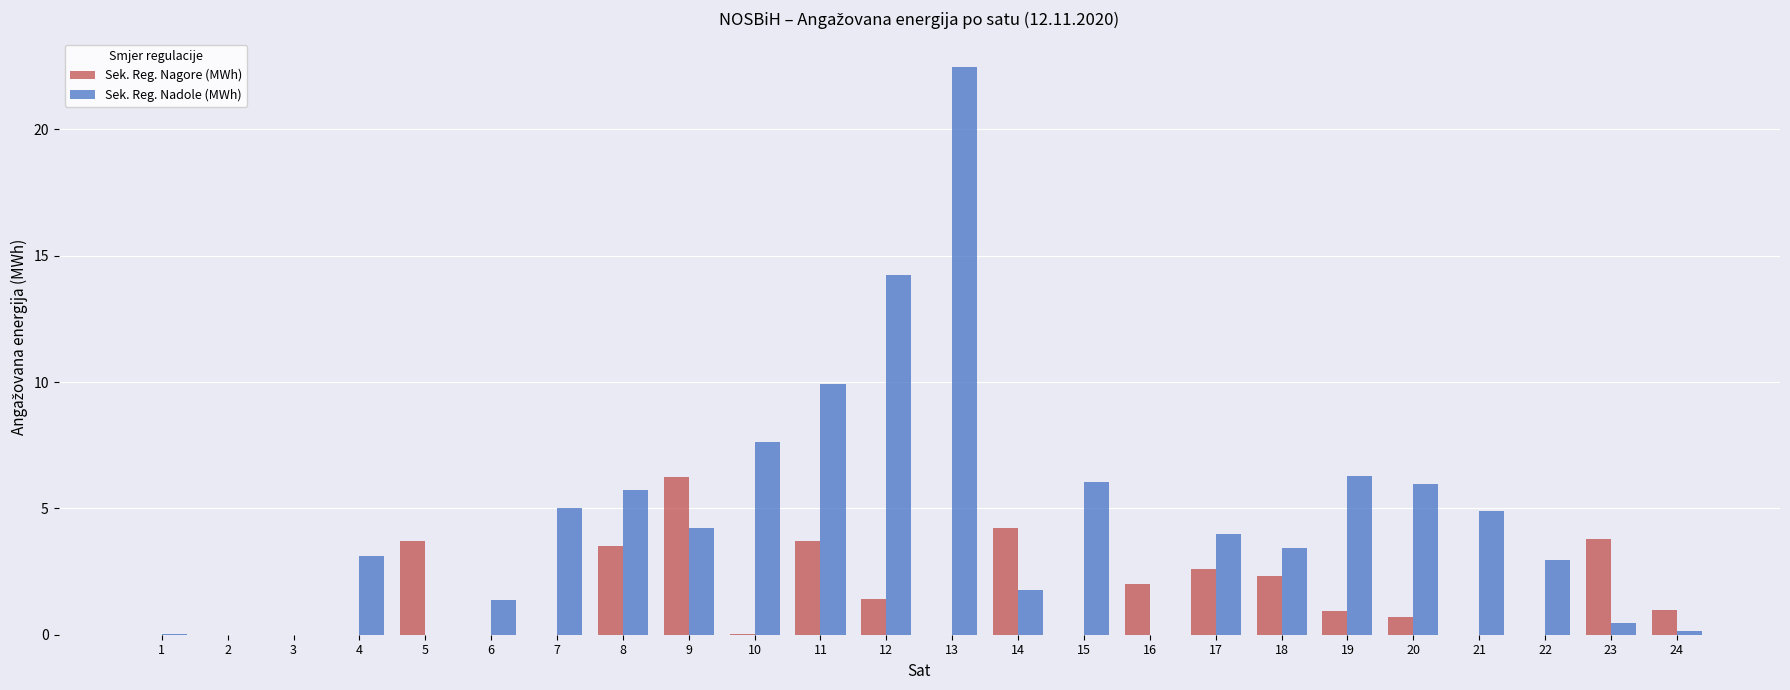

Is it true that Sek. Reg. Nagore (MWh) equals 0.9 at 19?

True